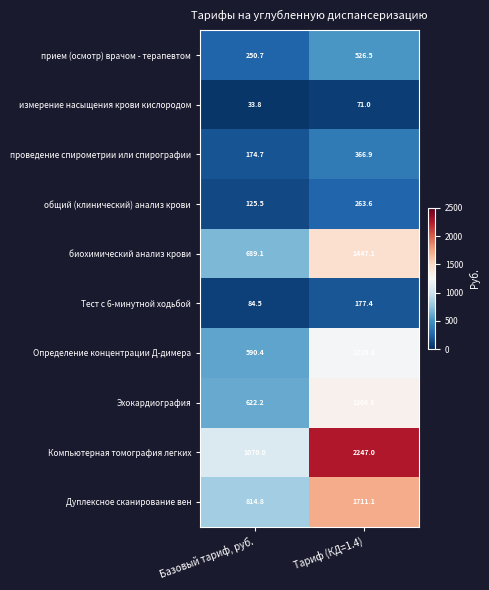

What value does the Дуплексное сканирование вен series have at Базовый тариф, руб.?

814.8